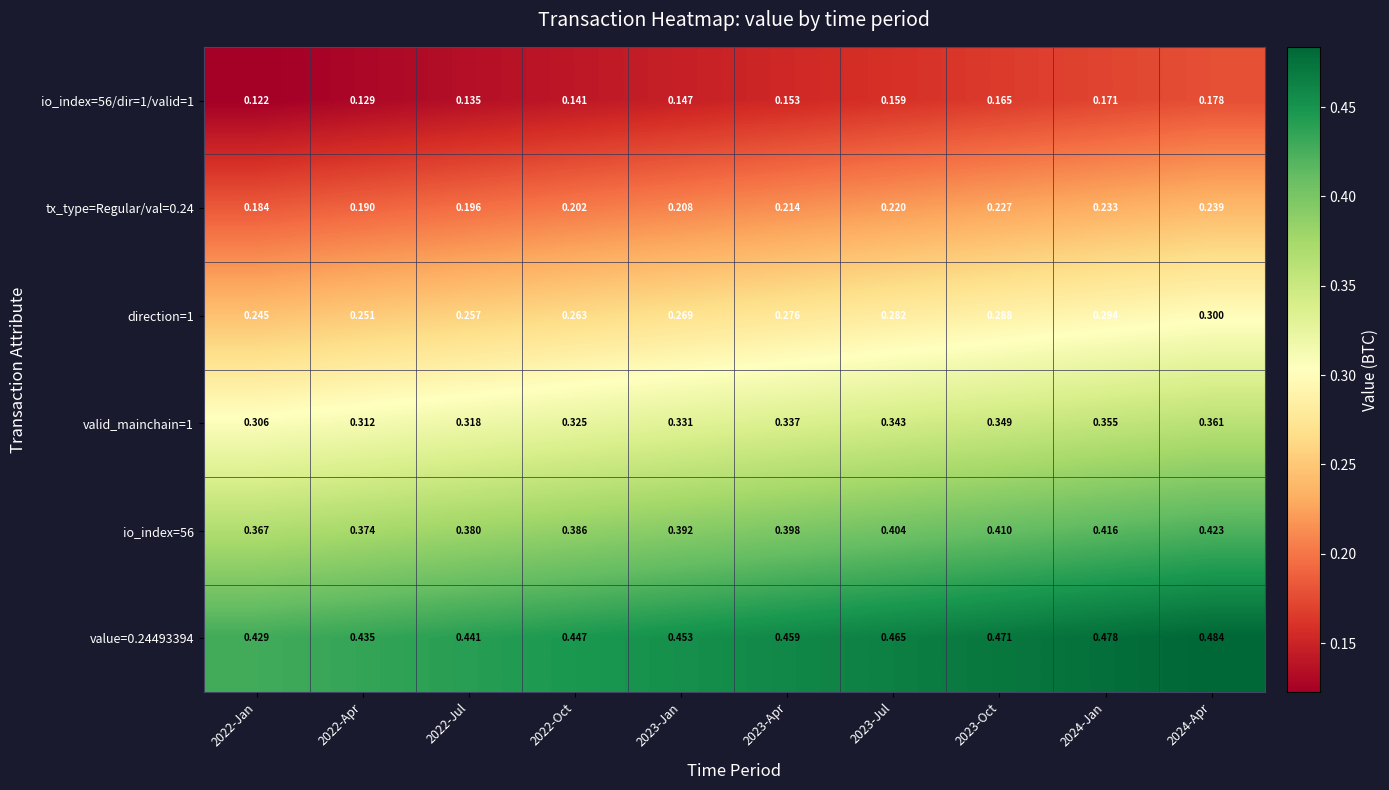

At which category is the sum across all series the highest?

2024-Apr